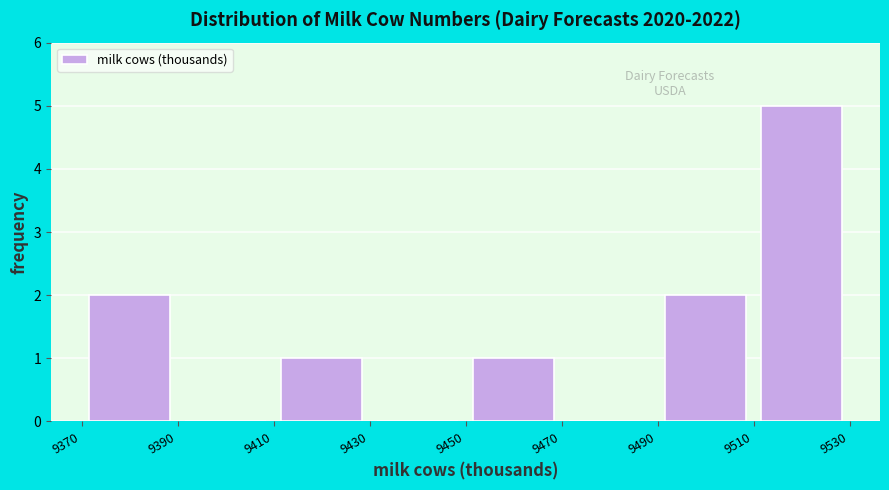

How tall is the bar that spans 9490 to 9510 on the x-axis? The values are not printed on the chart, so give them approximately, as read against the axis.

2